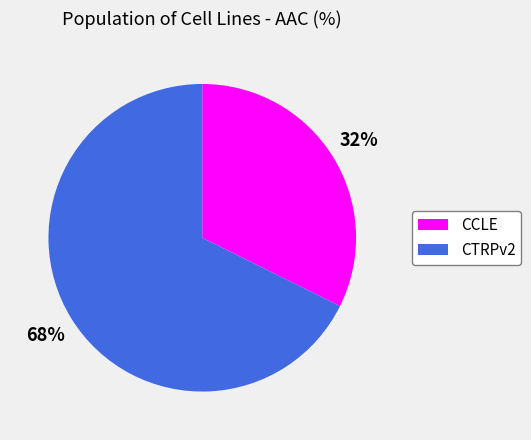

Which slice is the smallest?

CCLE